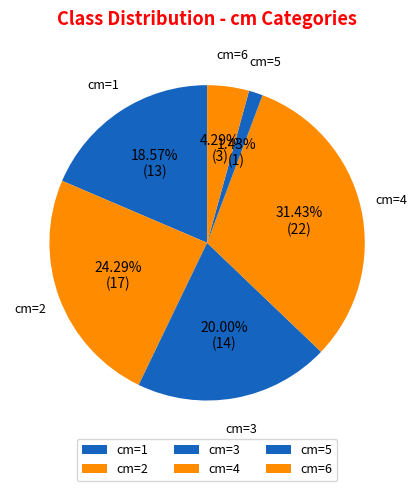

Count the number of slices in the pie.

6